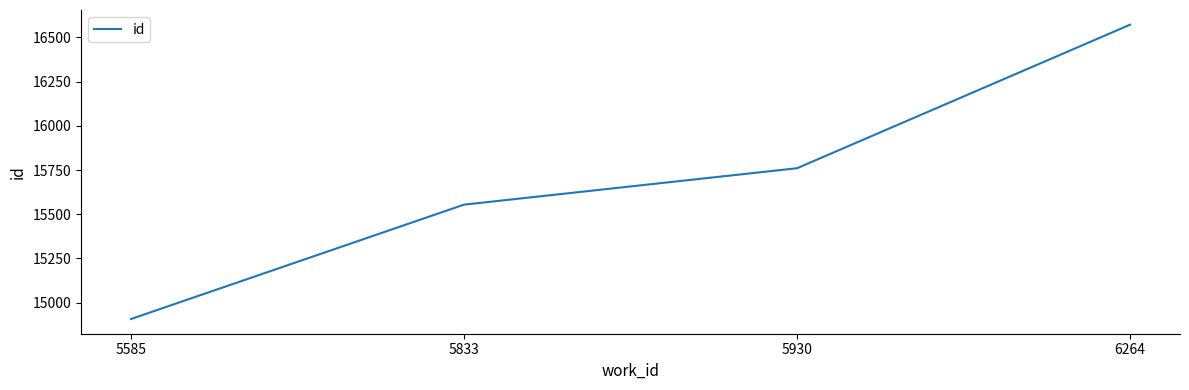

Where is the data nearest to the value 15739?

5930